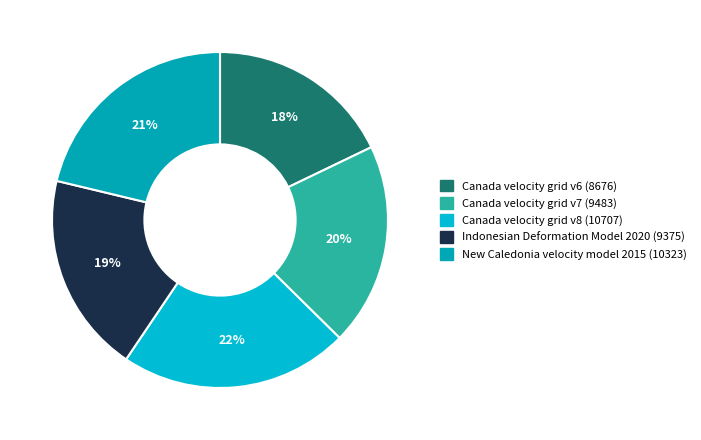

How many segments does this pie chart have?

5